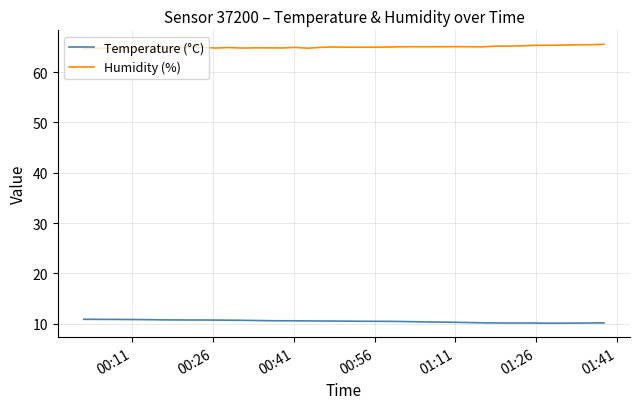

What is the minimum value shown in the chart?

10.1